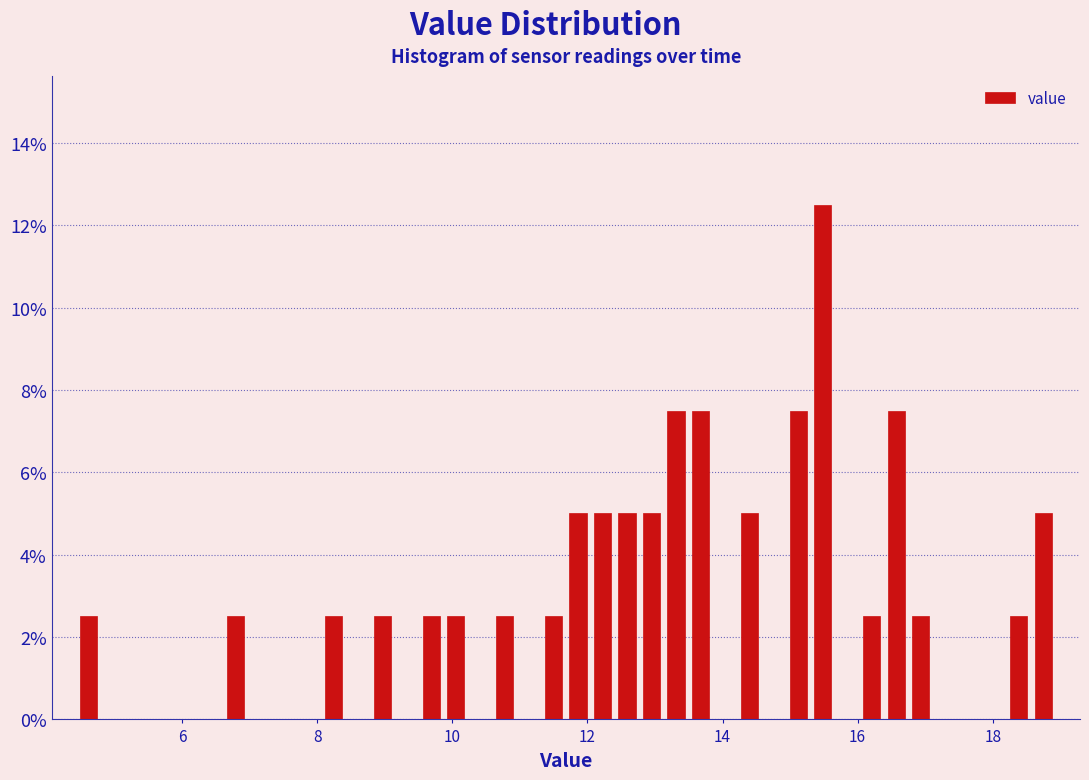

Read against the x-axis, roughly where is the centre of the tallest bar?

15.4